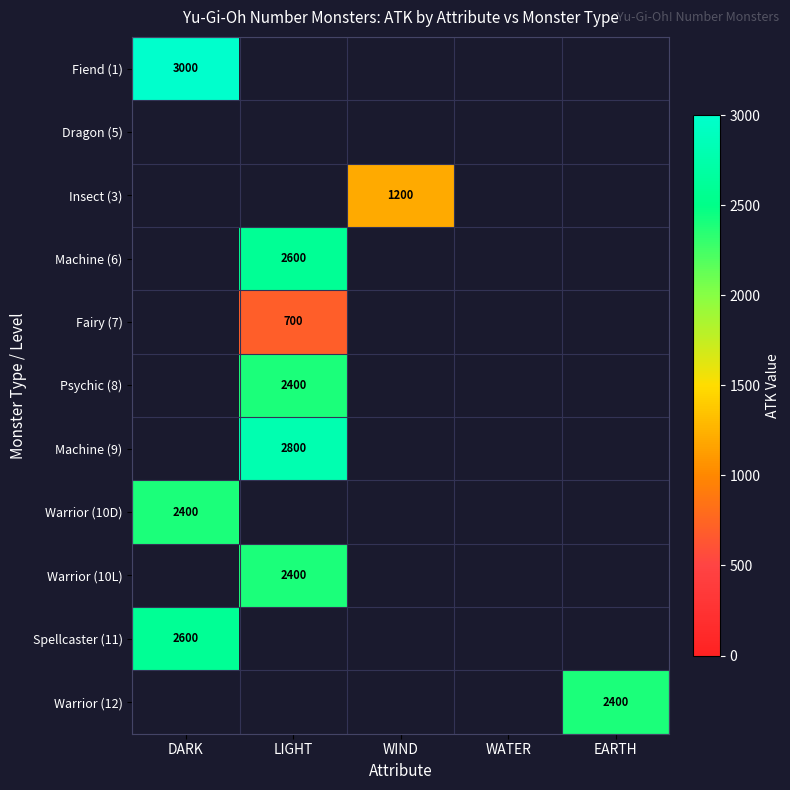

What is the smallest value displayed?

700.0